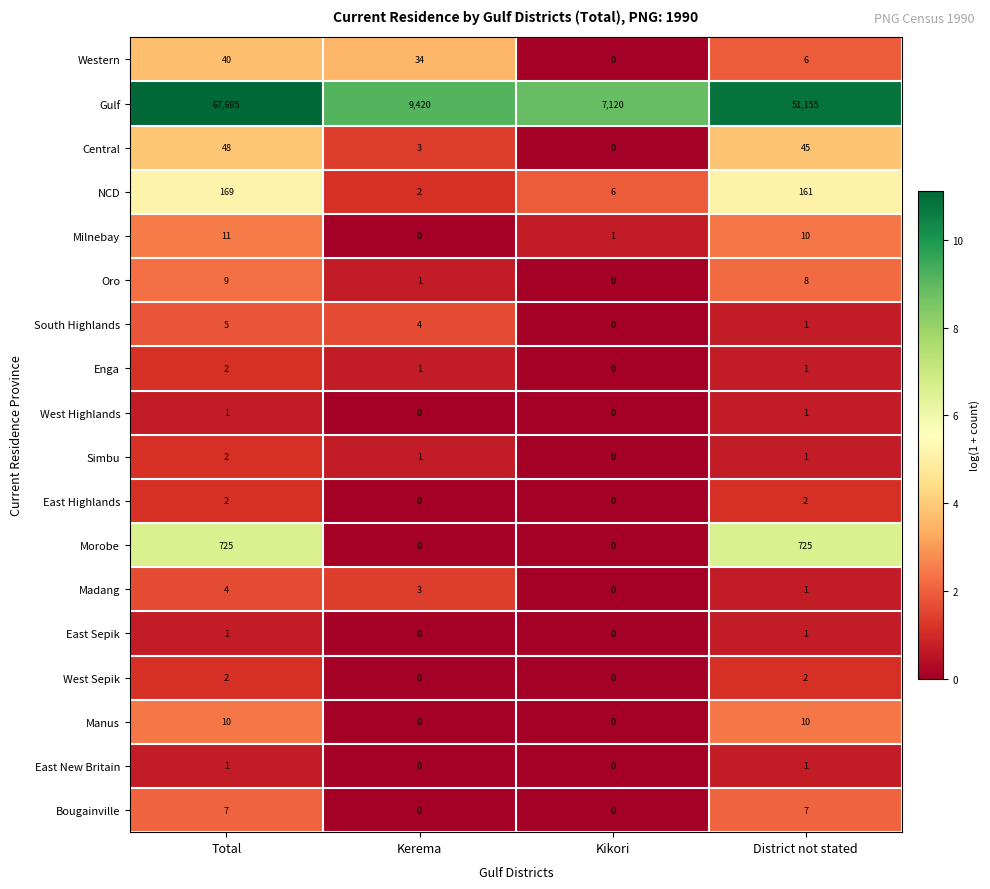

True or false: Madang has a value of 4 at Kerema.

False